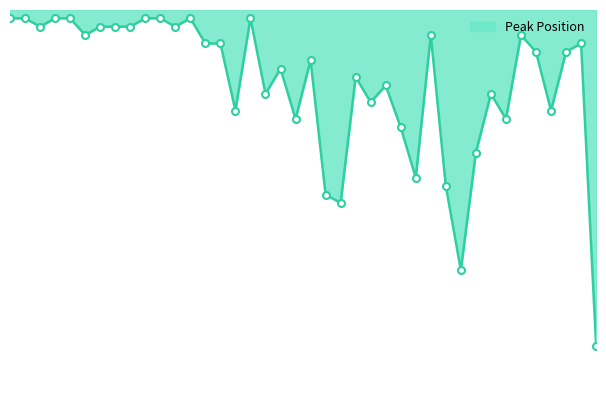

Does the chart display data point markers on the line(s)?

No